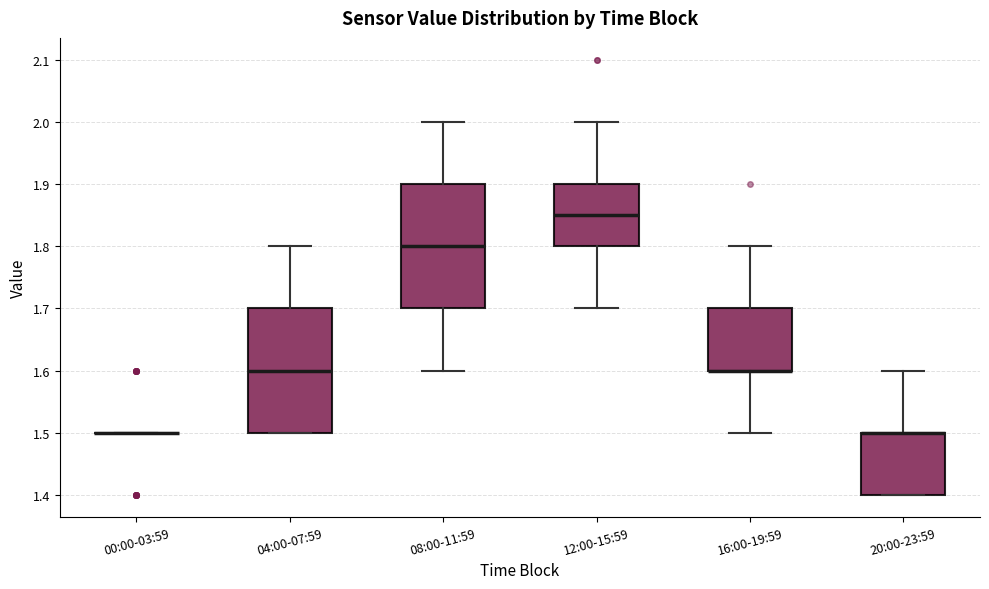

Reading left to right, read every box against the y-axis: the position of its median line, the range the box covers, and the ends of its whiskers. The values are not printed on the chart, so give them approximately, as read against the axis.

00:00-03:59: box collapsed to a line at 1.50, whiskers 1.50 to 1.50
04:00-07:59: median 1.60, box 1.50 to 1.70, whiskers 1.50 to 1.80
08:00-11:59: median 1.80, box 1.70 to 1.90, whiskers 1.60 to 2.00
12:00-15:59: median 1.85, box 1.80 to 1.90, whiskers 1.70 to 2.00
16:00-19:59: median 1.60 (drawn on the box's lower edge), box 1.60 to 1.70, whiskers 1.50 to 1.80
20:00-23:59: median 1.50 (drawn on the box's upper edge), box 1.40 to 1.50, whiskers 1.40 to 1.60